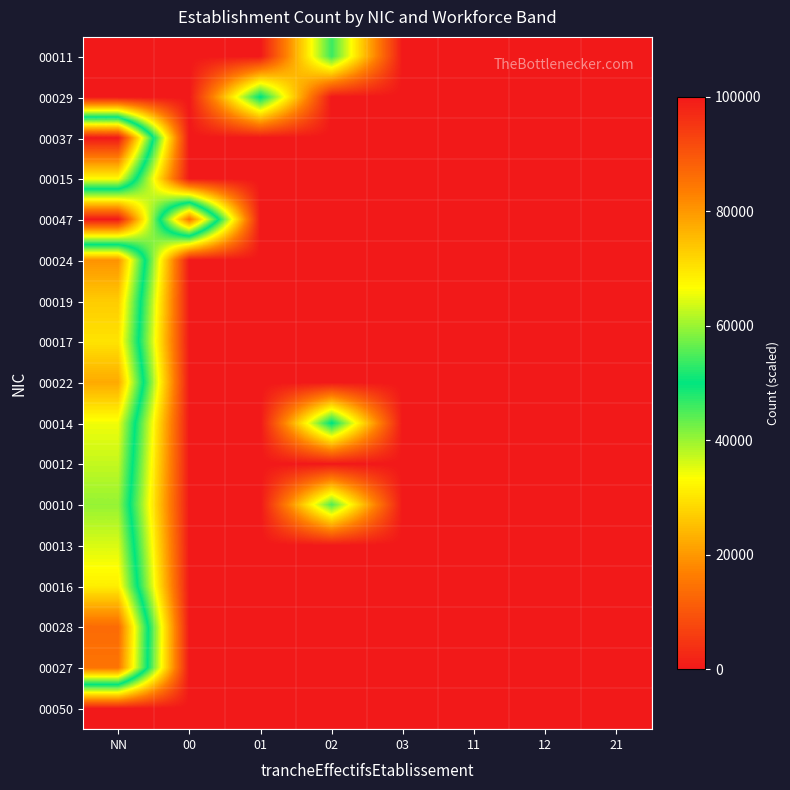

Rank the series by their maximum value, from lowest to highest.

00050, 00011, 00029, 00010, 00012, 00013, 00014, 00015, 00016, 00017, 00019, 00022, 00024, 00047, 00027, 00028, 00037